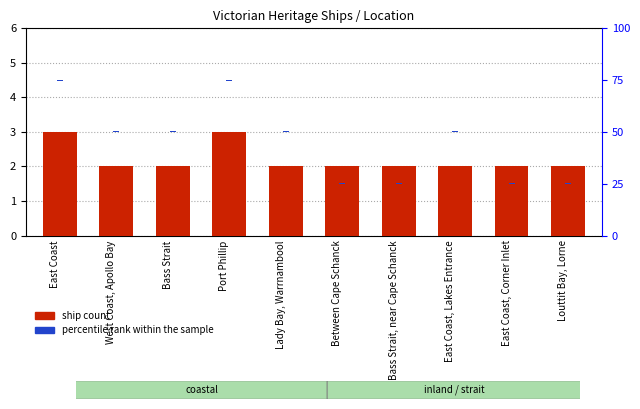

List the series in order of their peak value, highest first.

ship count, percentile rank within the sample